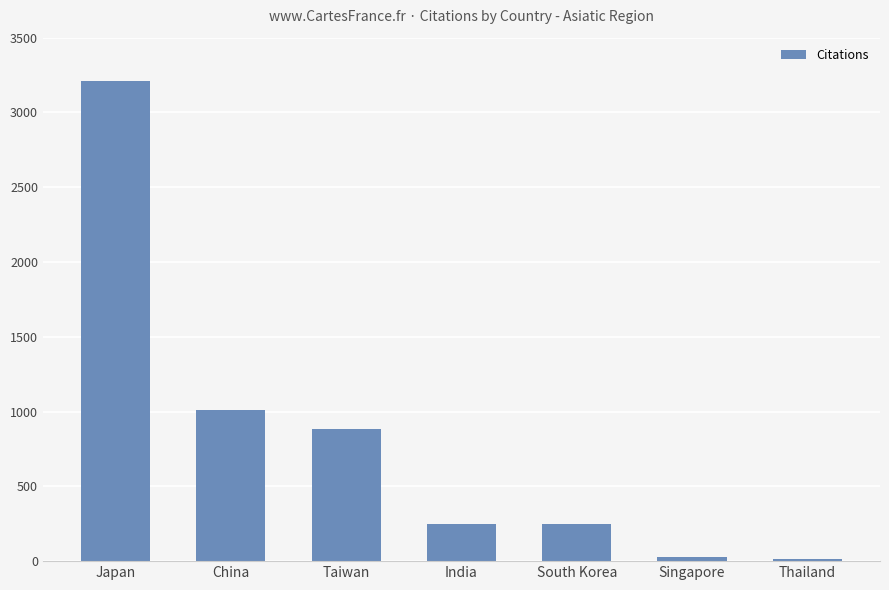

How many categories are shown in the chart?

7